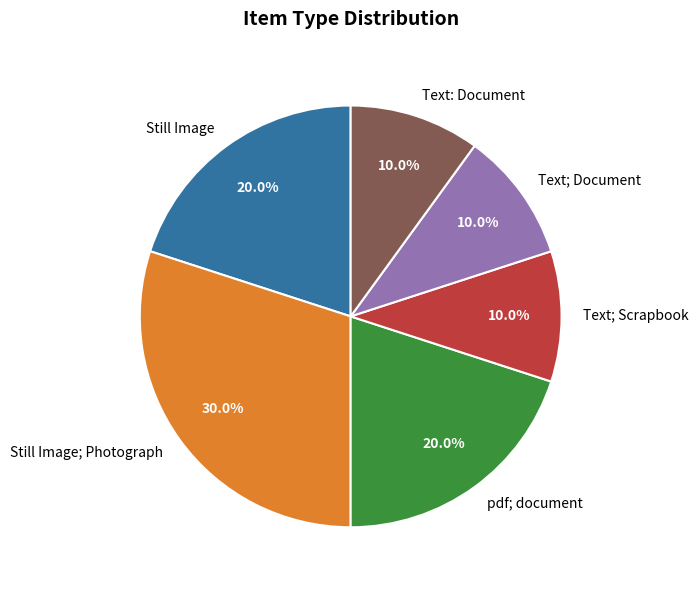

What percentage do Text; Scrapbook and Still Image; Photograph together represent?

40.0%